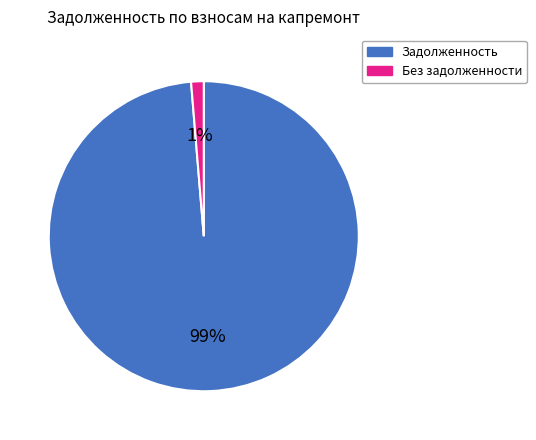

Rank the categories by value from lowest to highest.

Без задолженности, Задолженность